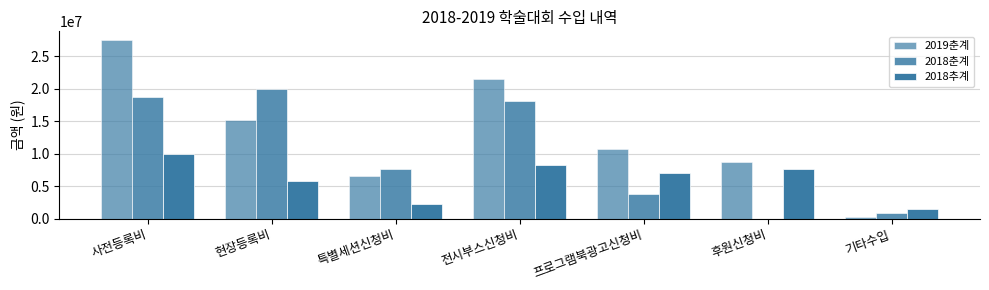

How many distinct data groups are displayed?

3